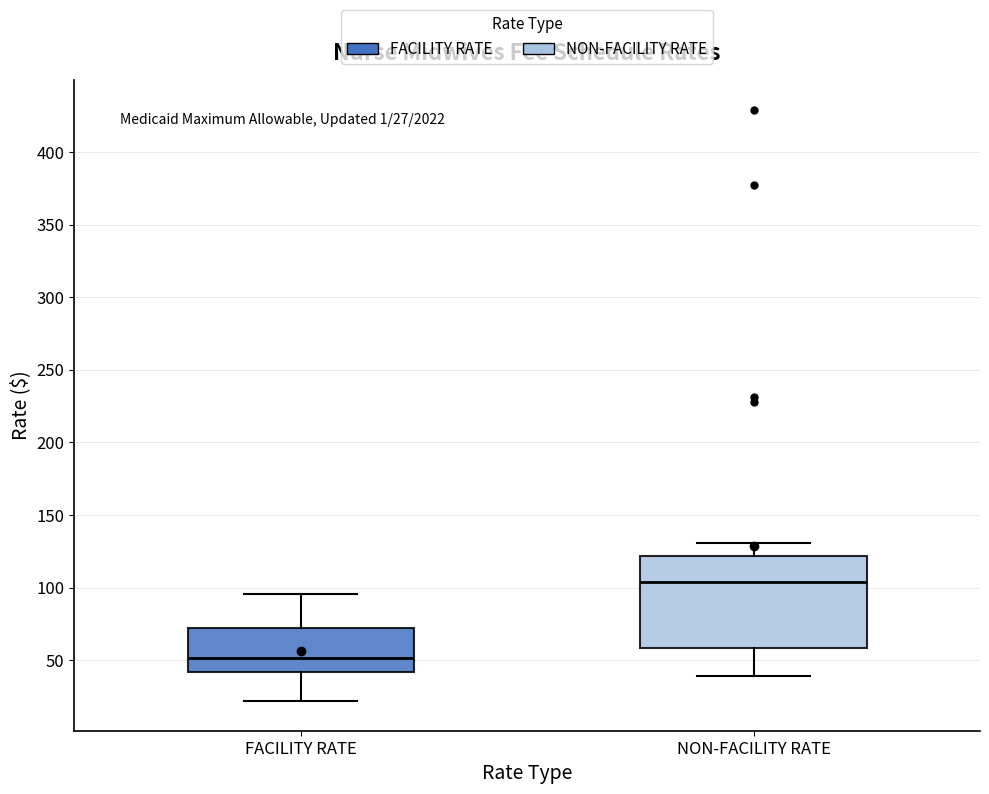

Which box is the tallest, from its lower edge to its upper edge?

NON-FACILITY RATE